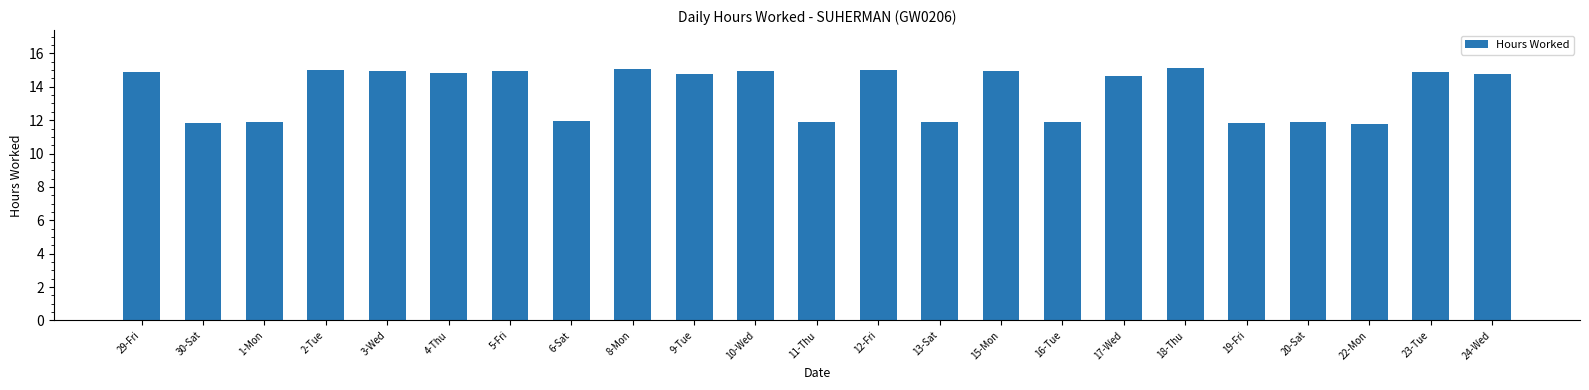

What is the maximum value shown in the chart?

15.1